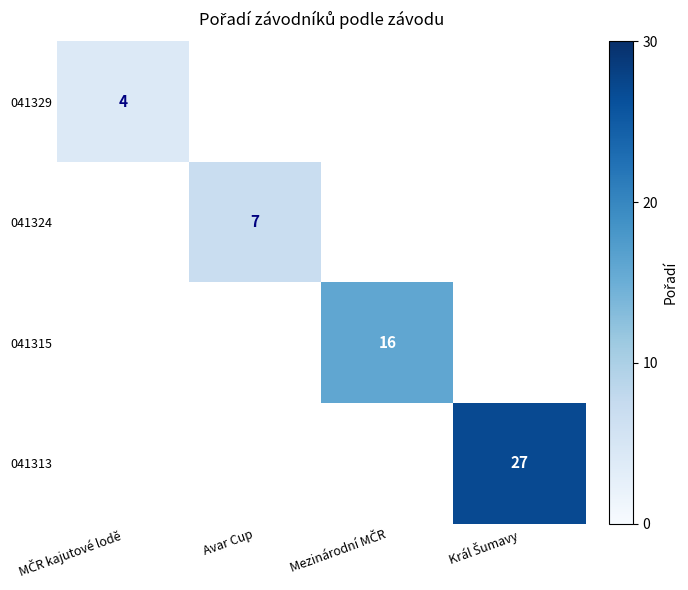

Is it true that 041324 equals 7 at Avar Cup?

True